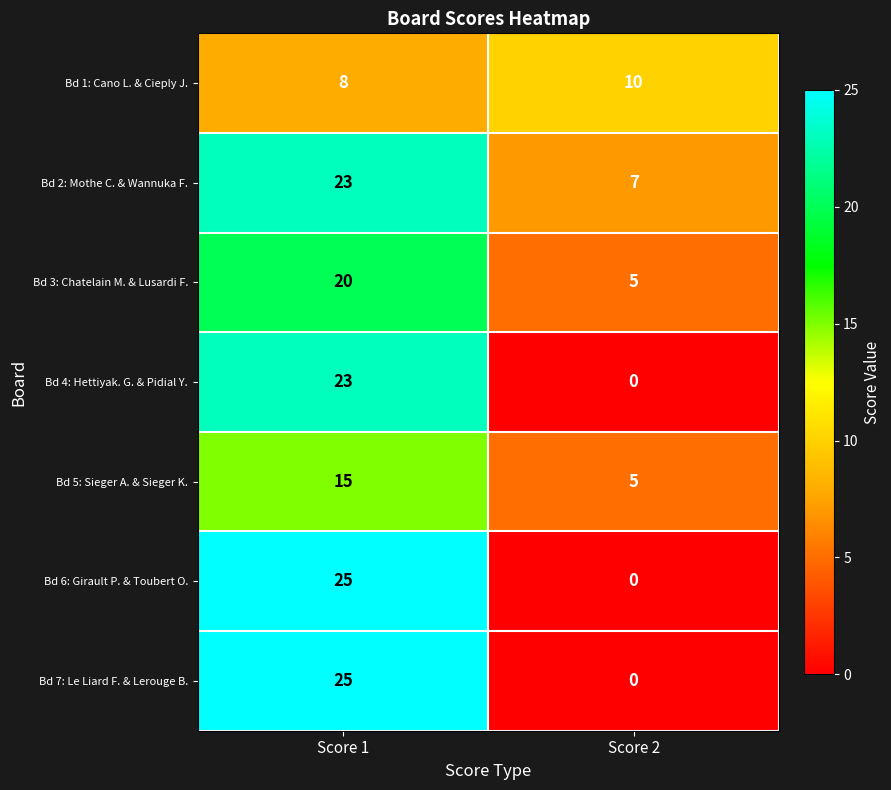

True or false: Bd 2: Mothe C. & Wannuka F. has a value of 23 at Score 1.

True